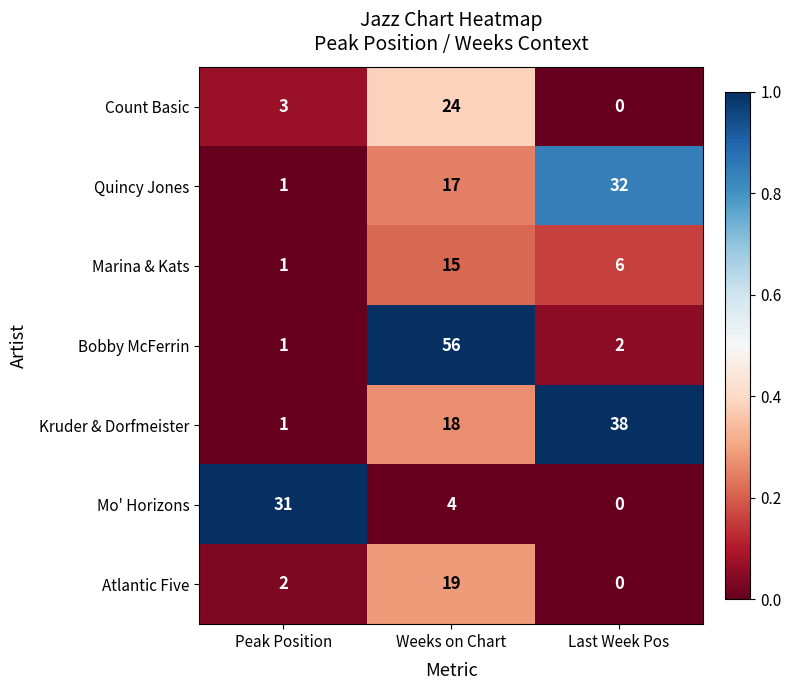

At which category does the chart reach its minimum across all series?

Last Week Pos